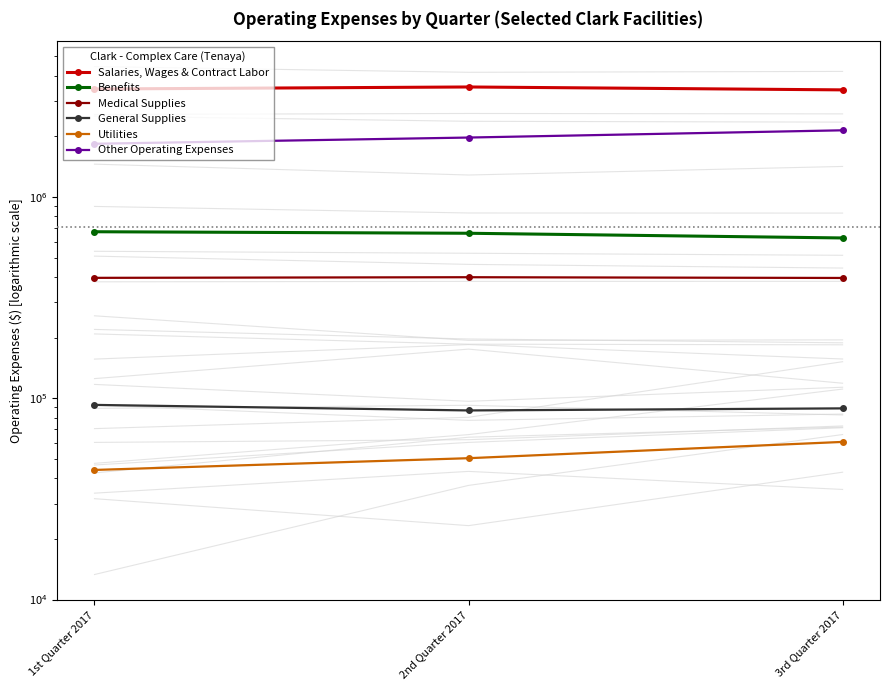

How many series are shown in this chart?

6